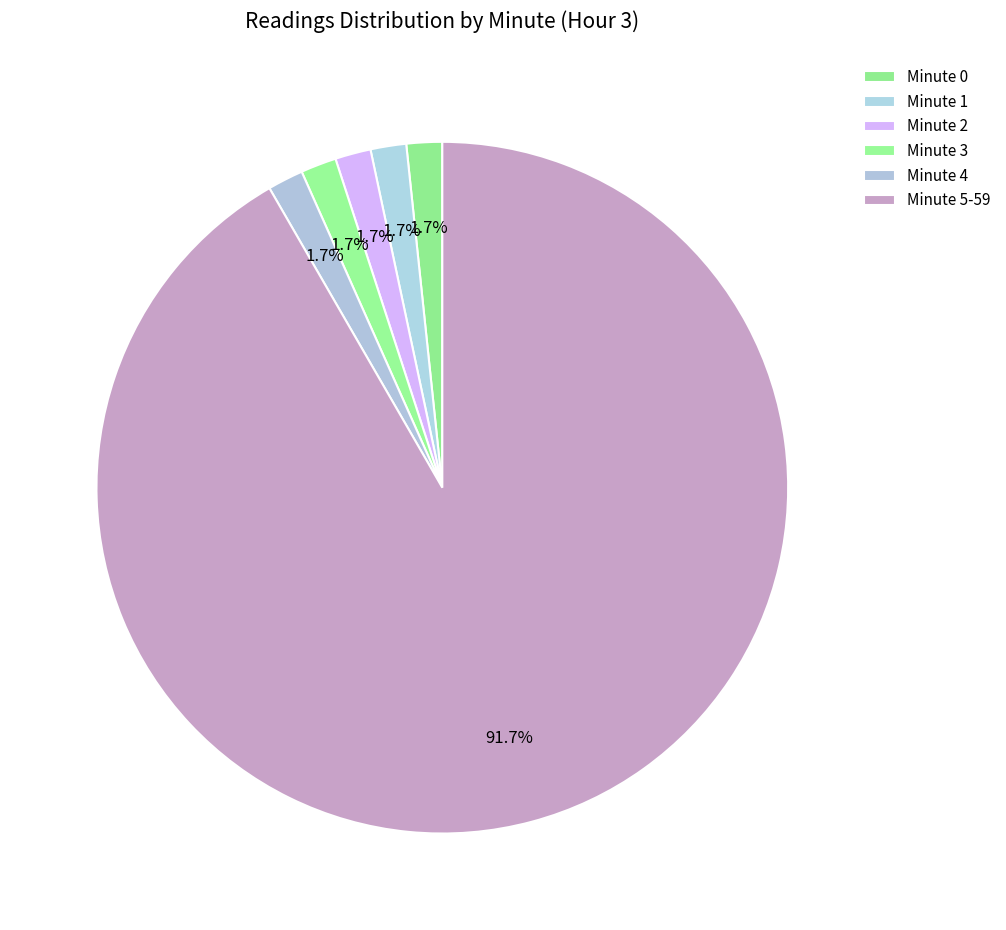

Count the number of slices in the pie.

6